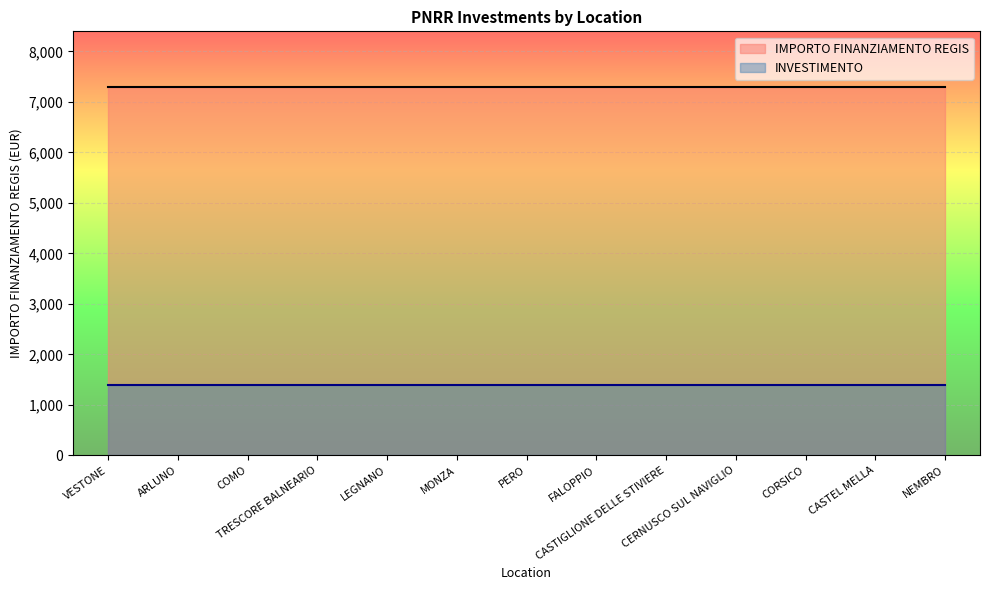

Which label corresponds to the smallest value in the chart?

VESTONE